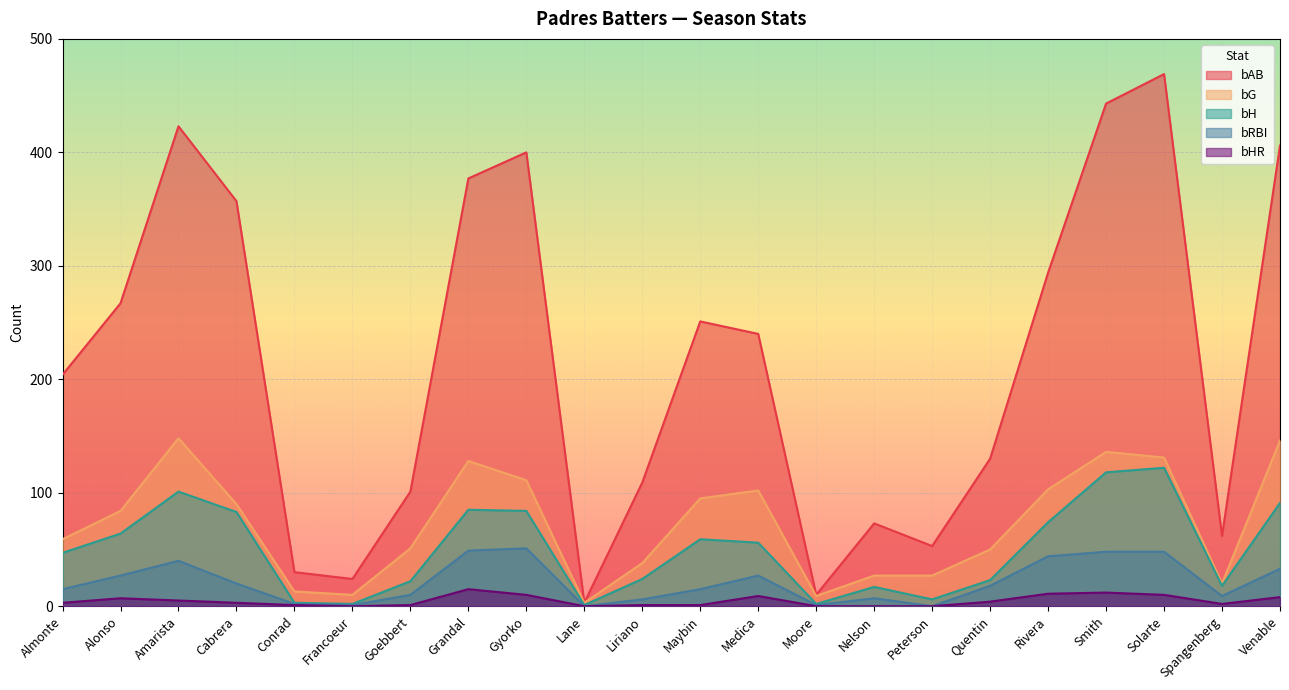

What is the sum of all bH values?

1102